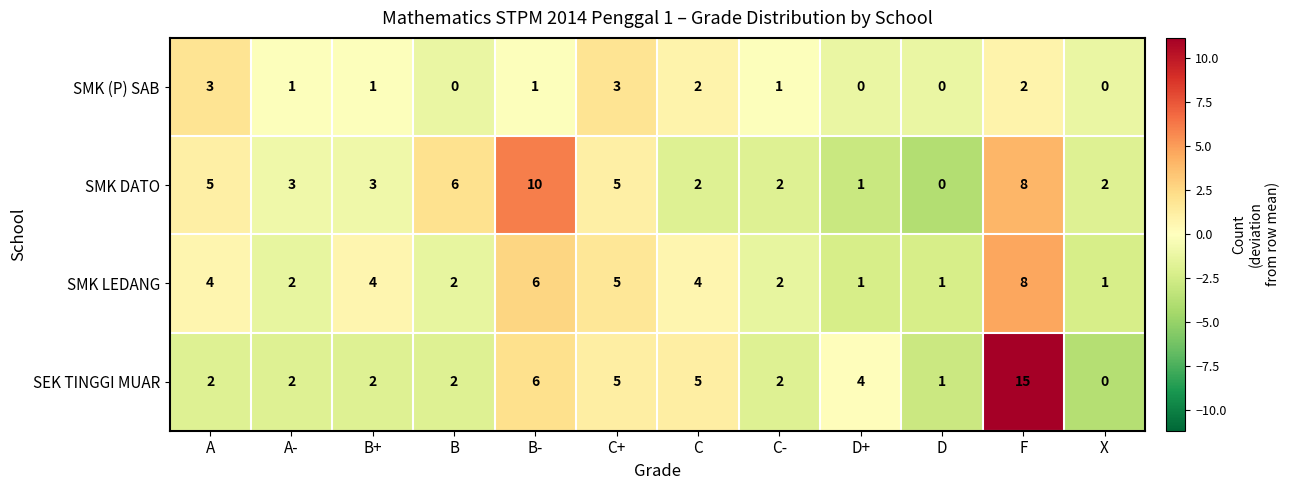

How many distinct data groups are displayed?

4